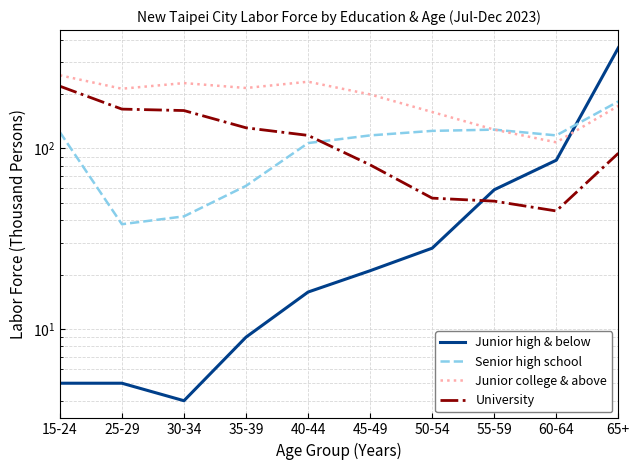

What are all the series names shown in the legend?

Junior high & below, Senior high school, Junior college & above, University